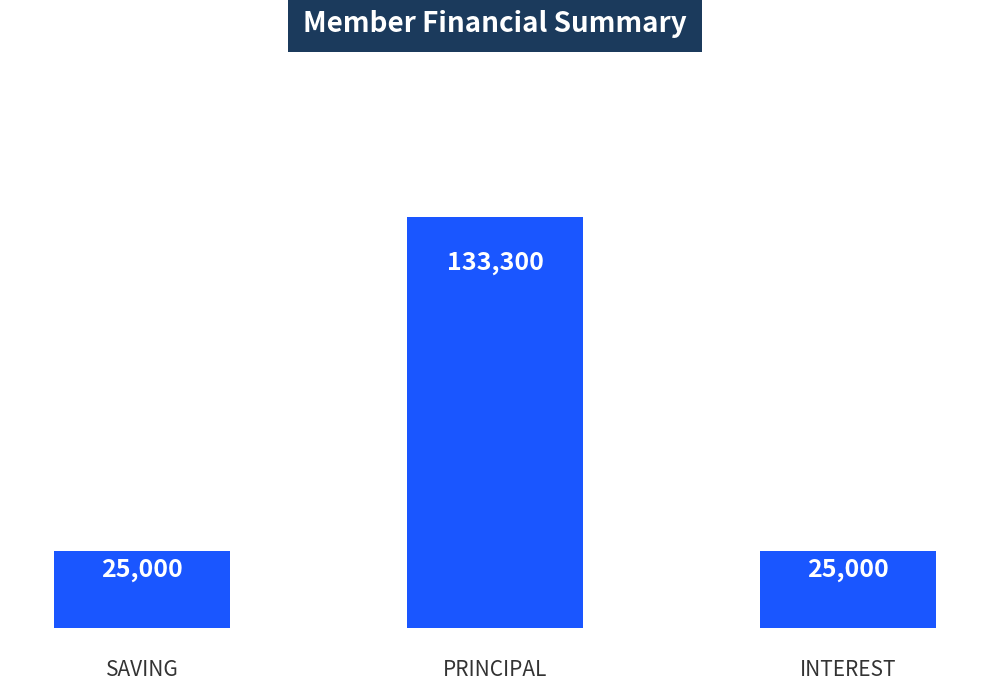

Count the number of categories in the chart.

3